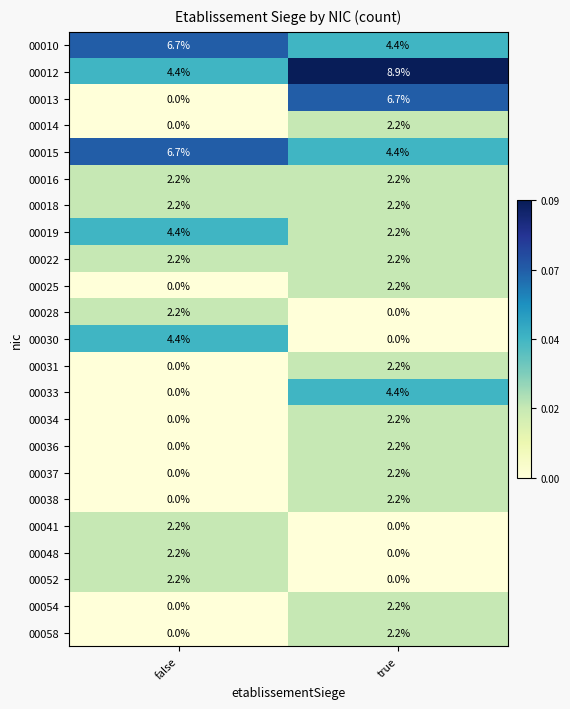

What is the total value across all series at false?

42.0